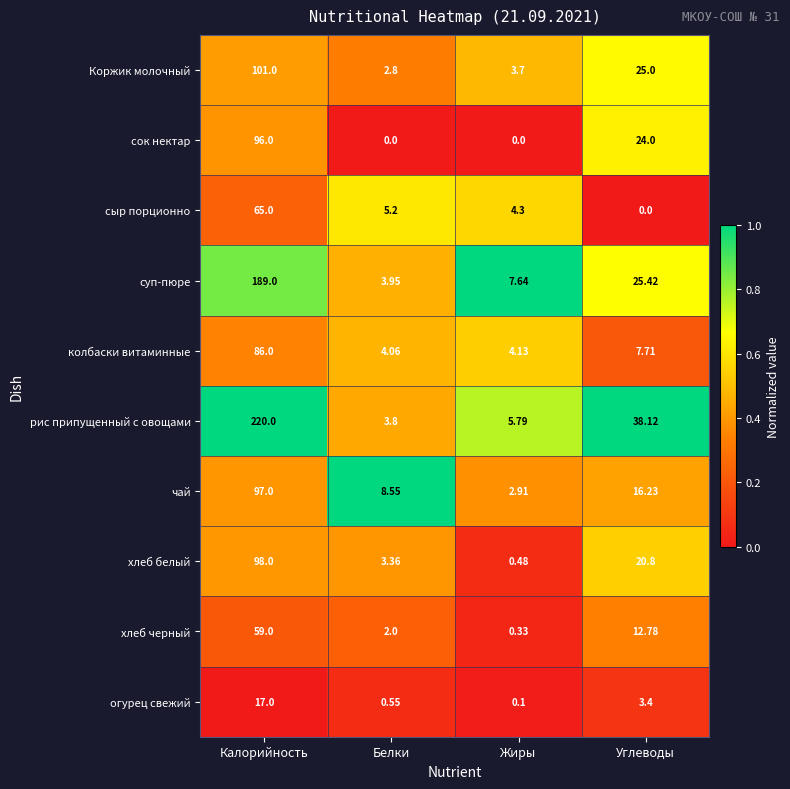

Which series changed the most between Калорийность and Углеводы?

рис припущенный с овощами